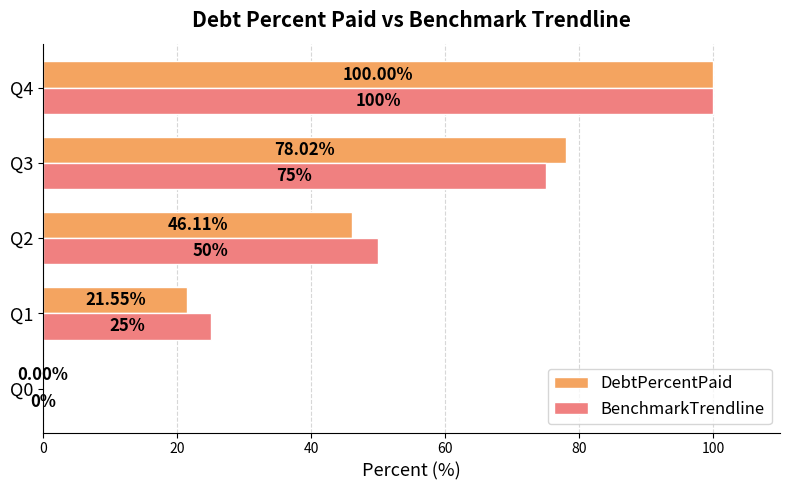

Which series changed the most between Q2 and Q3?

DebtPercentPaid